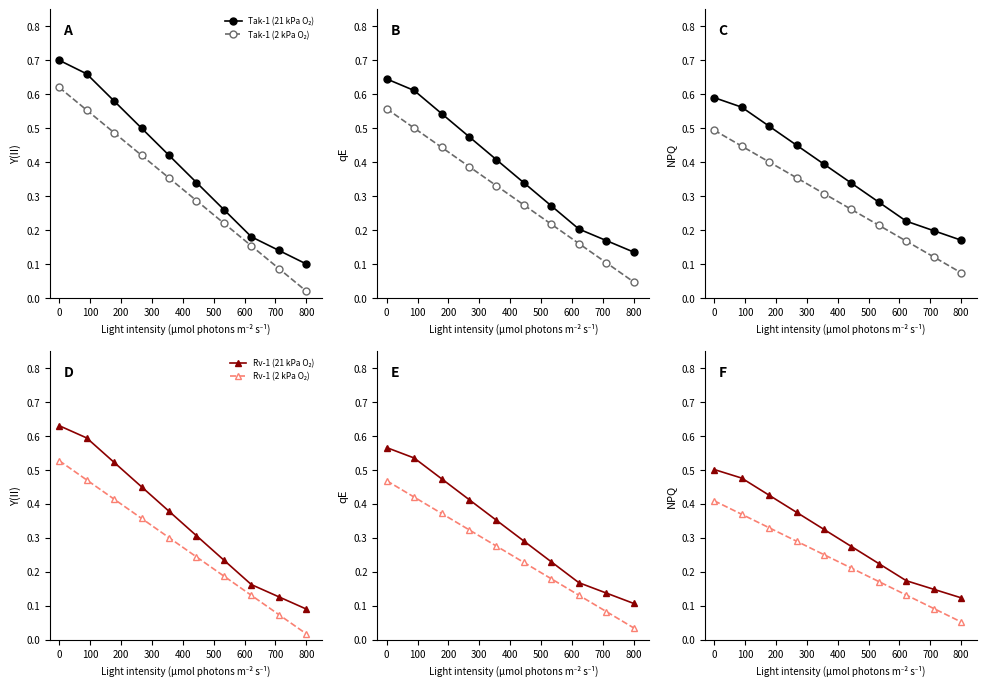

True or false: Rv-1 (21 kPa O₂) has a value of 0.4 at 200.

True